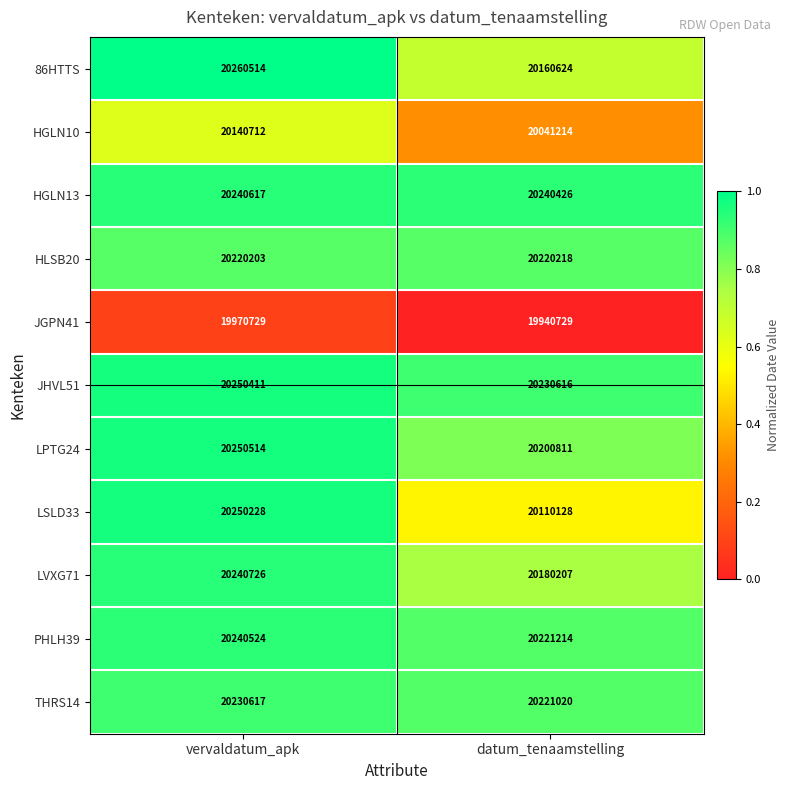

What is the difference between the maximum and minimum values in the HLSB20 series?

15